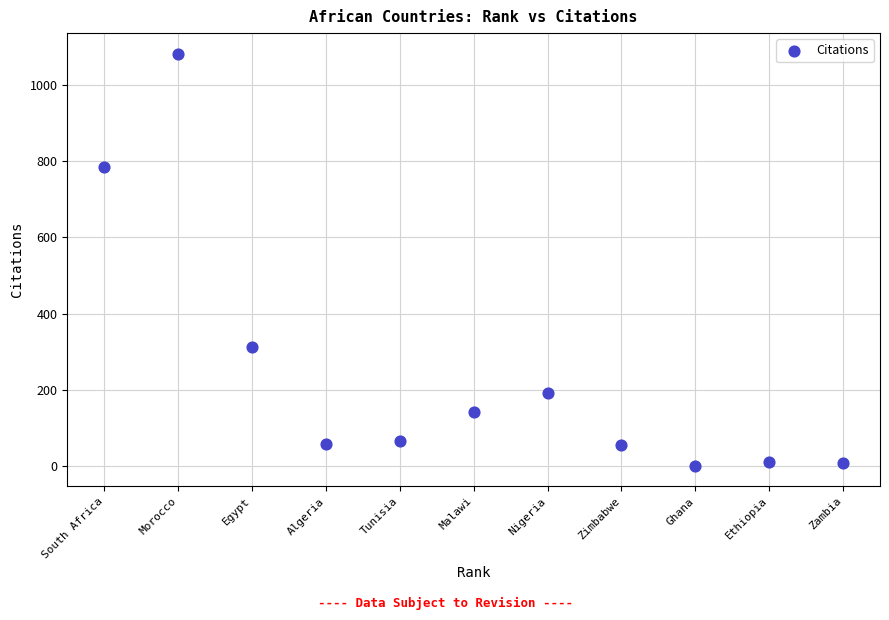

What is the average Y value?

246